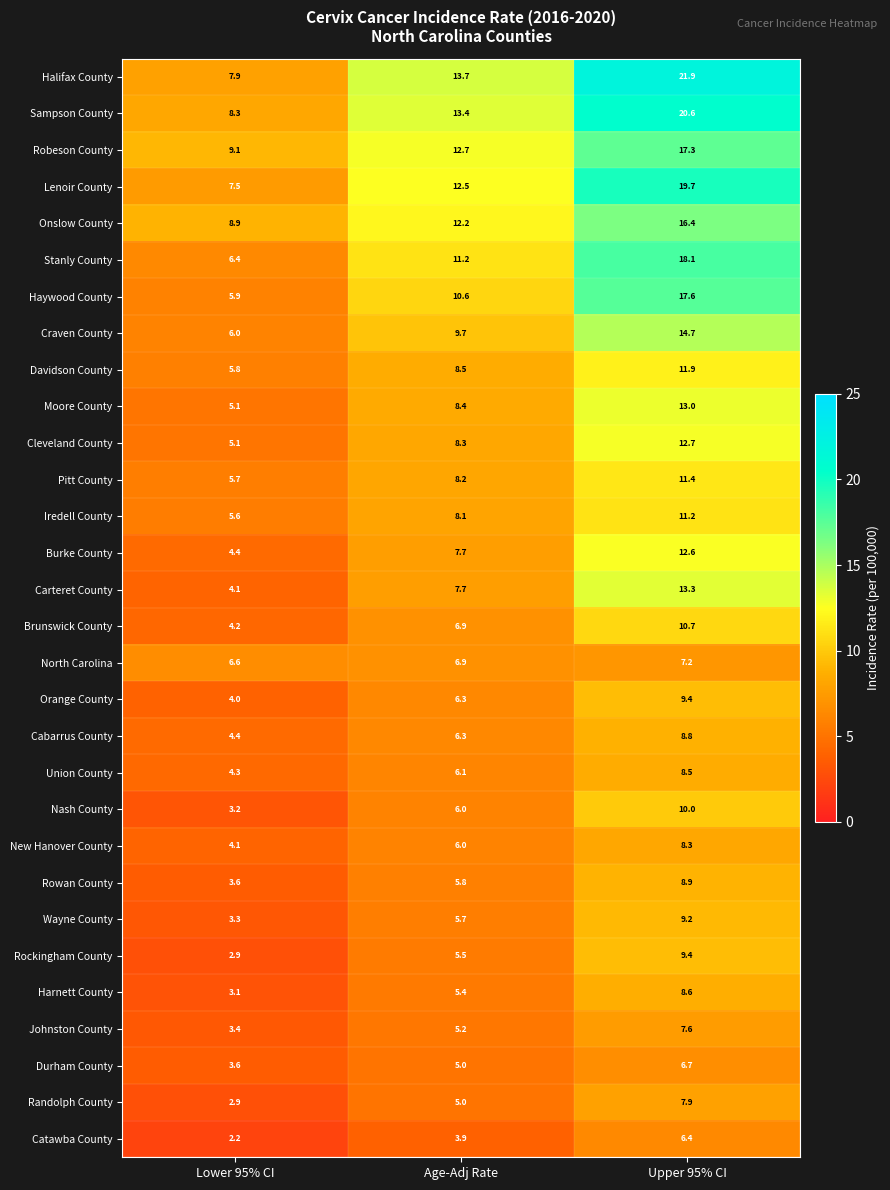

Between Age-Adj Rate and Upper 95% CI, which series saw the biggest shift?

Halifax County